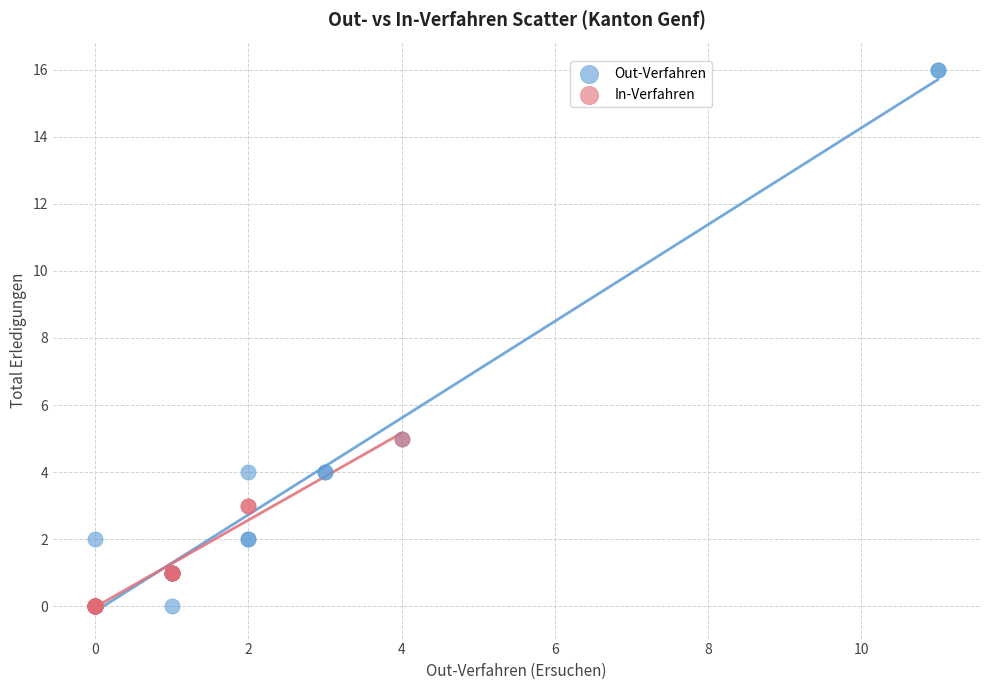

Which series reaches the maximum Y coordinate?

Out-Verfahren